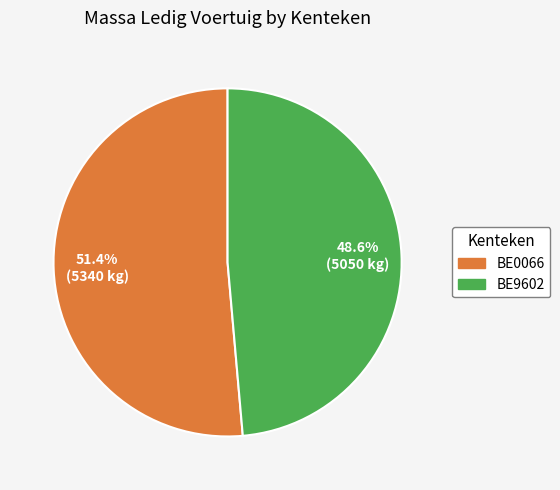

What is the ratio of the value at BE9602 to the value at BE0066?

0.9